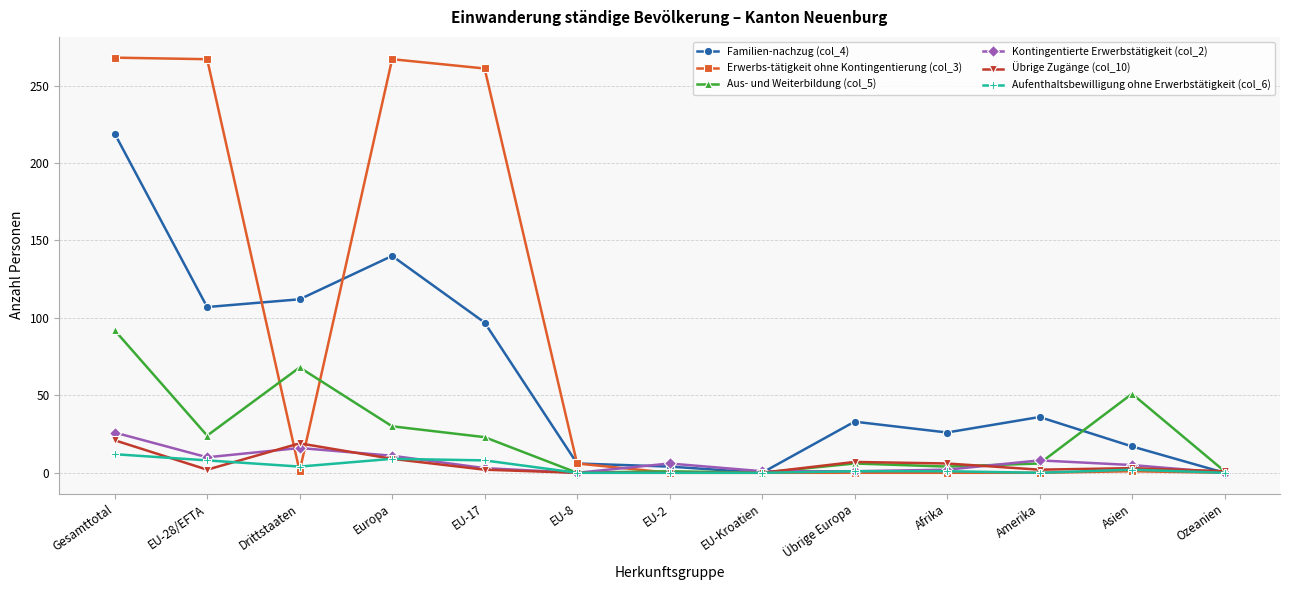

What is the label of the 7th point from the right?

EU-2